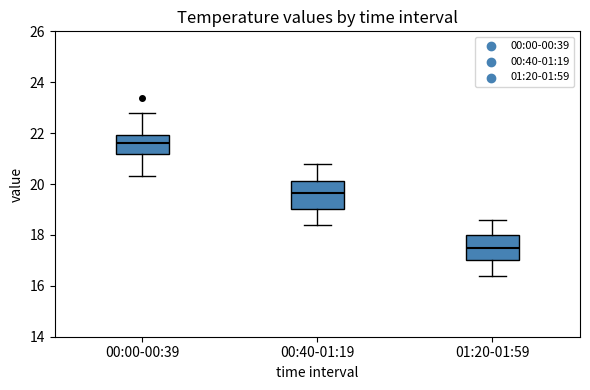

Which box has the highest median line?

00:00-00:39